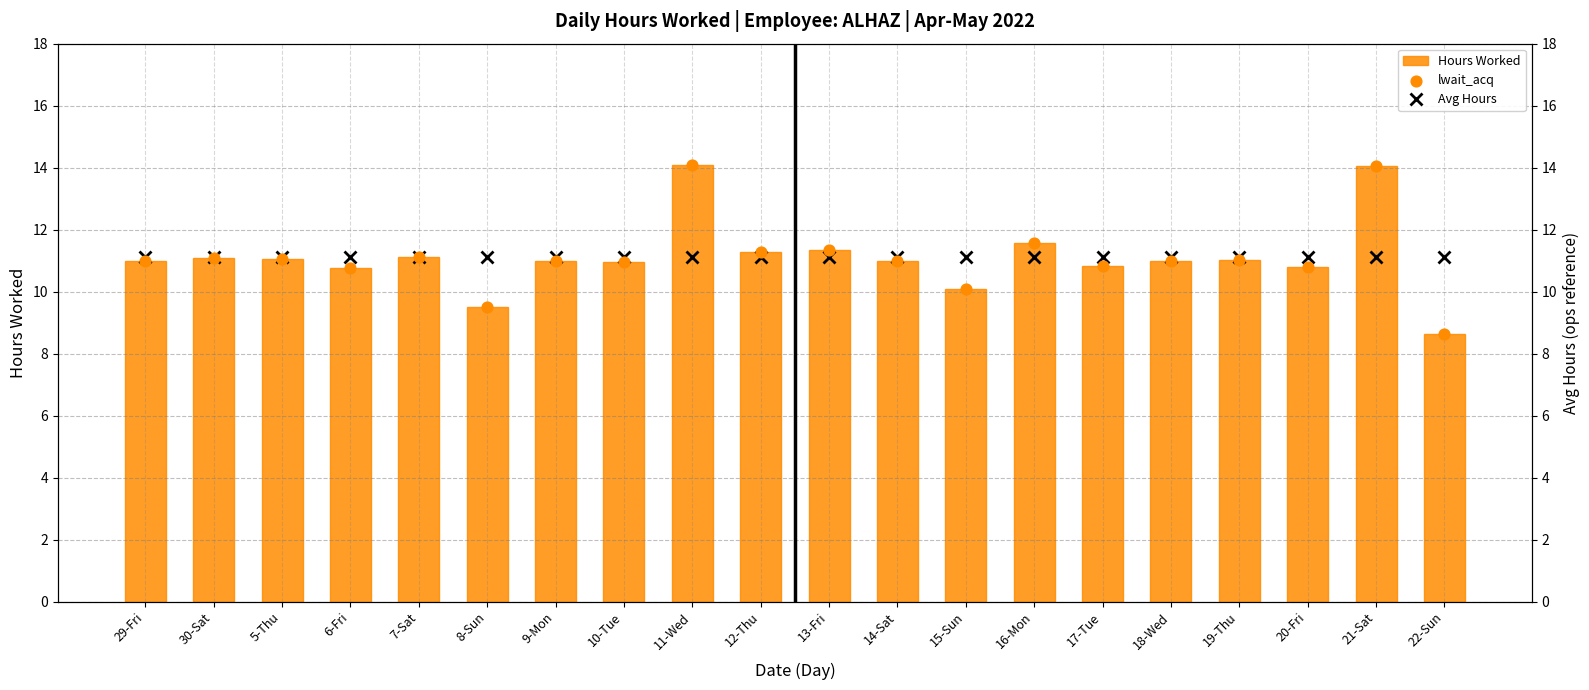

Which series contains the lowest Y value?

Hours Worked